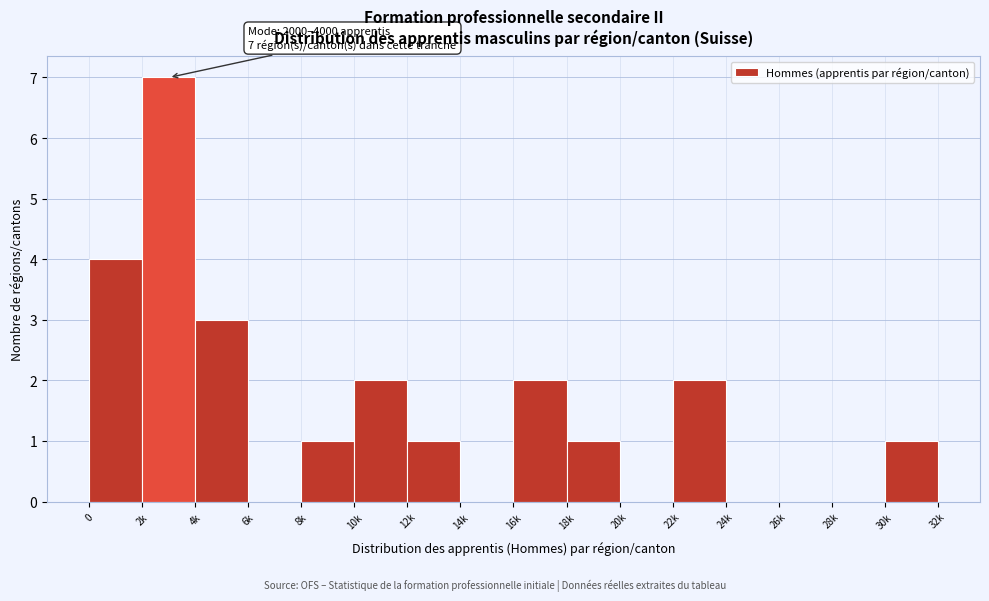

Reading left to right, what are all the values shown in this chart?

0=4	2k=7	4k=3	6k=0	8k=1	10k=2	12k=1	14k=0	16k=2	18k=1	20k=0	22k=2	24k=0	26k=0	28k=0	30k=1